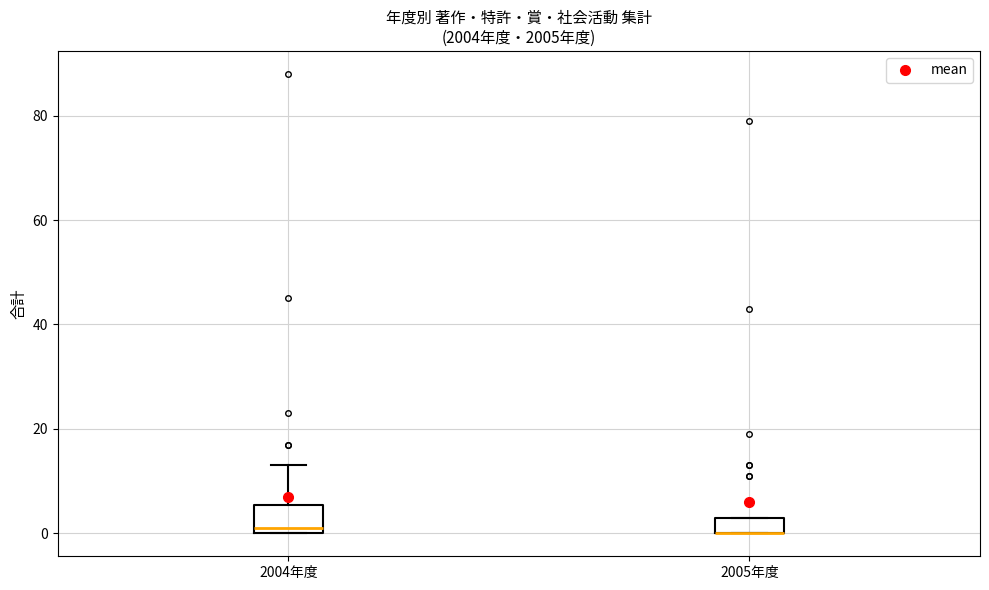

Reading left to right, read every box against the y-axis: the position of its median line, the range the box covers, and the ends of its whiskers. The values are not printed on the chart, so give them approximately, as read against the axis.

2004年度: median 2, box 0 to 6, whiskers 0 to 14
2005年度: median 0 (drawn on the box's lower edge), box 0 to 4, whiskers 0 to 4